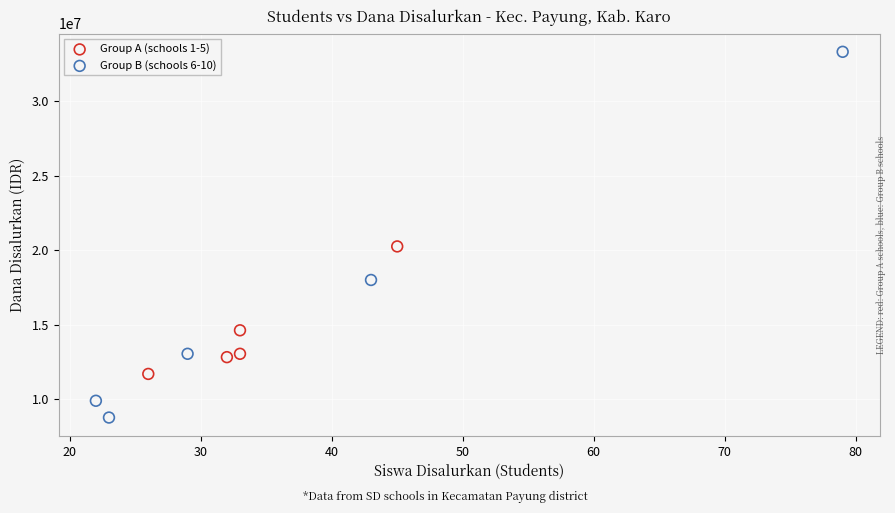

Which series has the largest Y range (max minus min)?

Group B (schools 6-10)